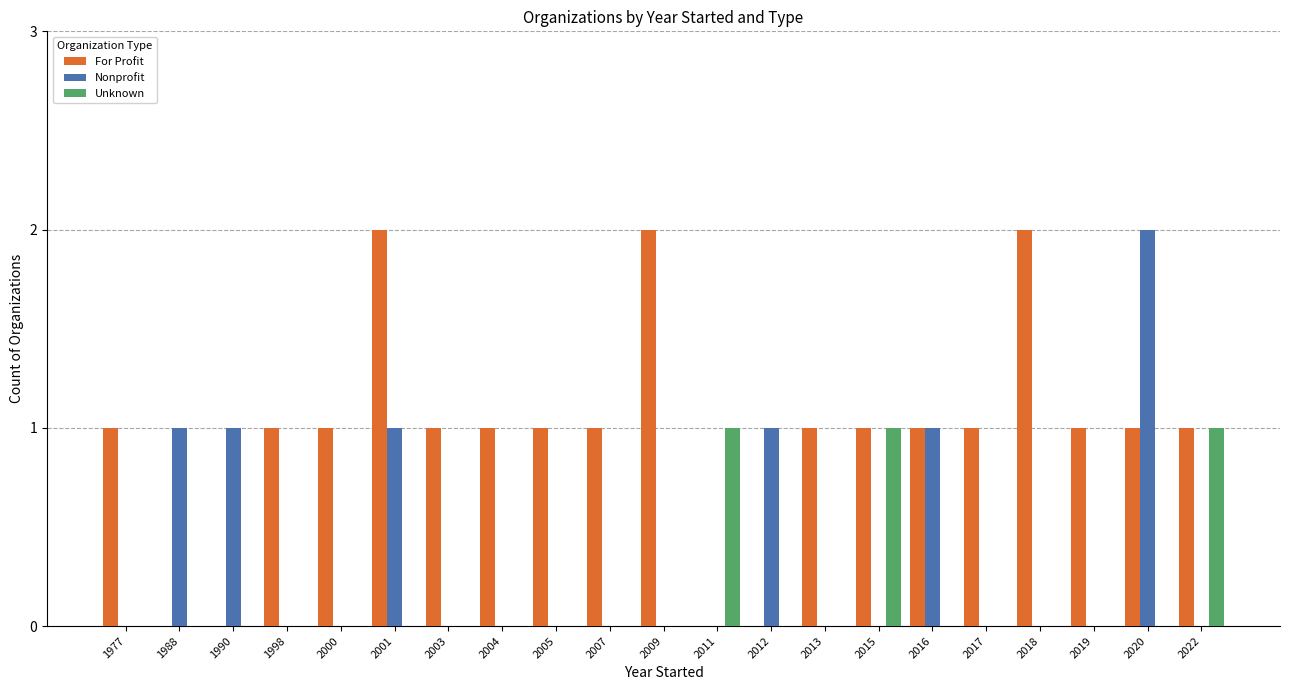

Which series has the largest total across all categories?

For Profit